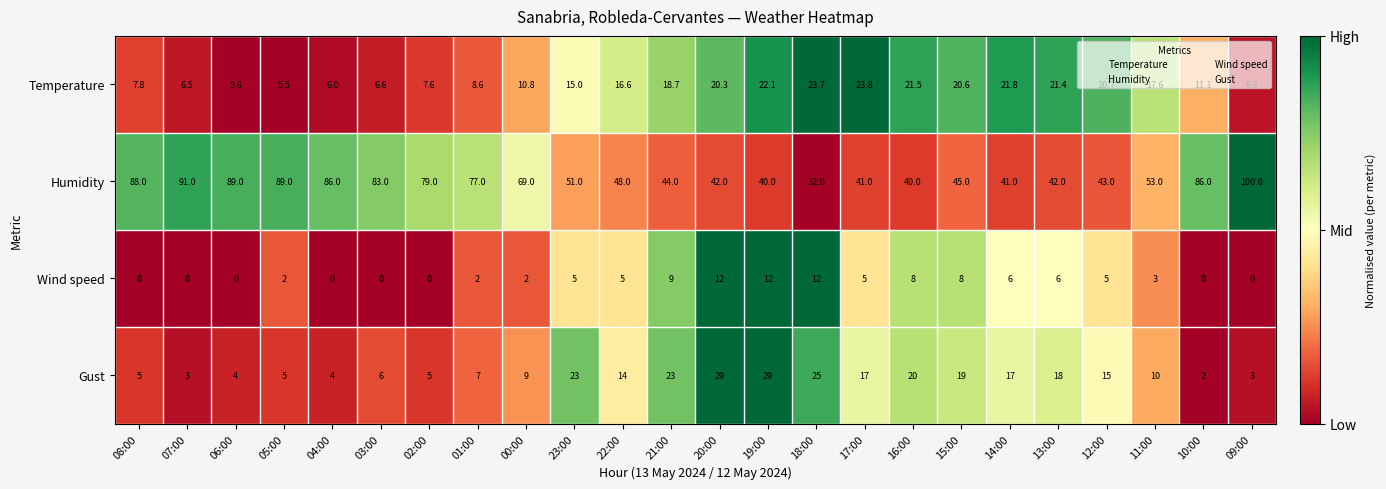

At 15:00, list the series in order from smallest to largest.

Wind speed, Gust, Temperature, Humidity